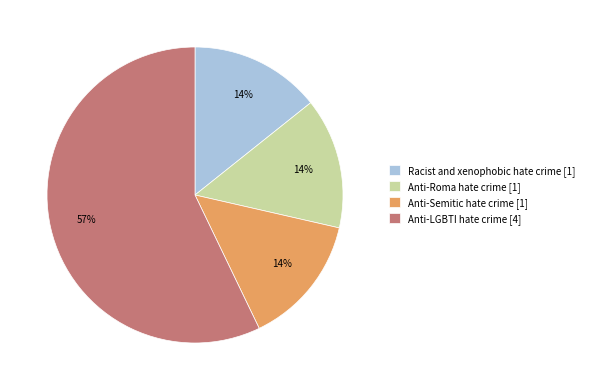

The Anti-Semitic hate crime slice represents 20% of the pie. True or false?

False